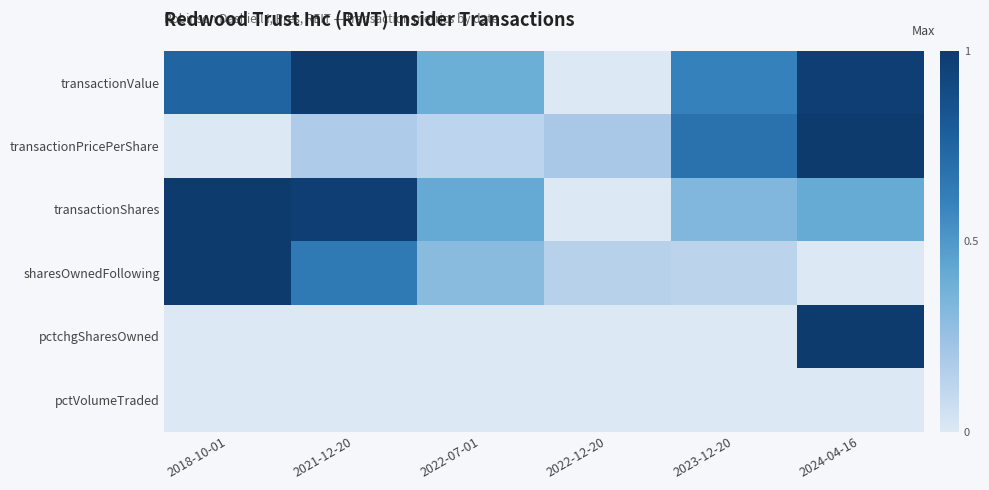

Which has a higher value, 2024-04-16 or 2021-12-20?

2021-12-20